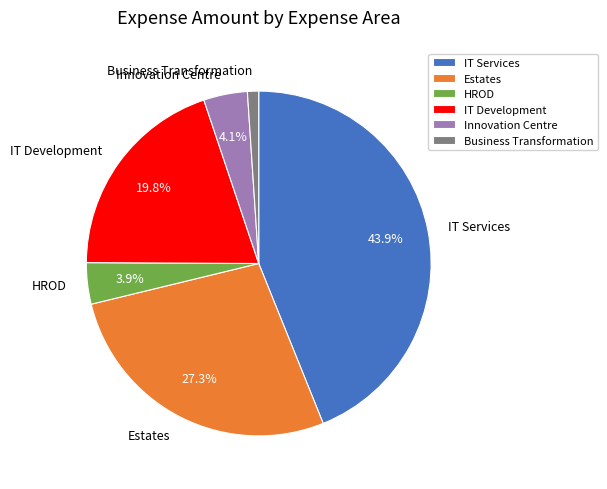

To the nearest percent, what percentage of the pie is IT Development?

20%